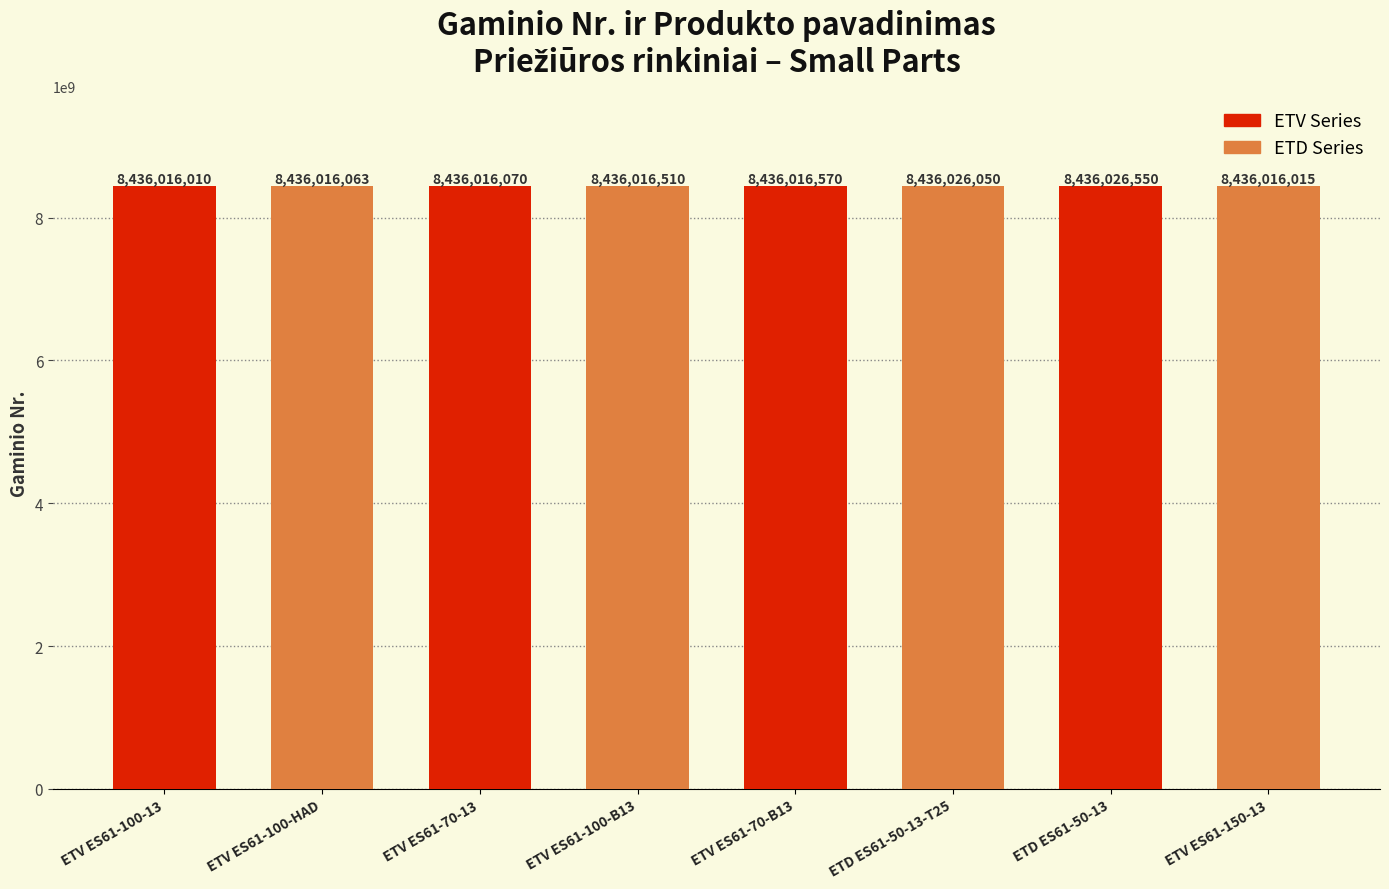

Which label corresponds to the largest value in the chart?

ETD ES61-50-13